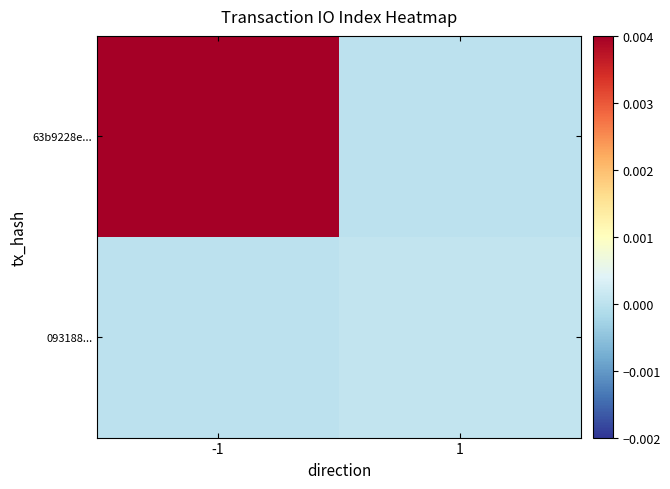

Which series has the largest total across all categories?

63b9228e...